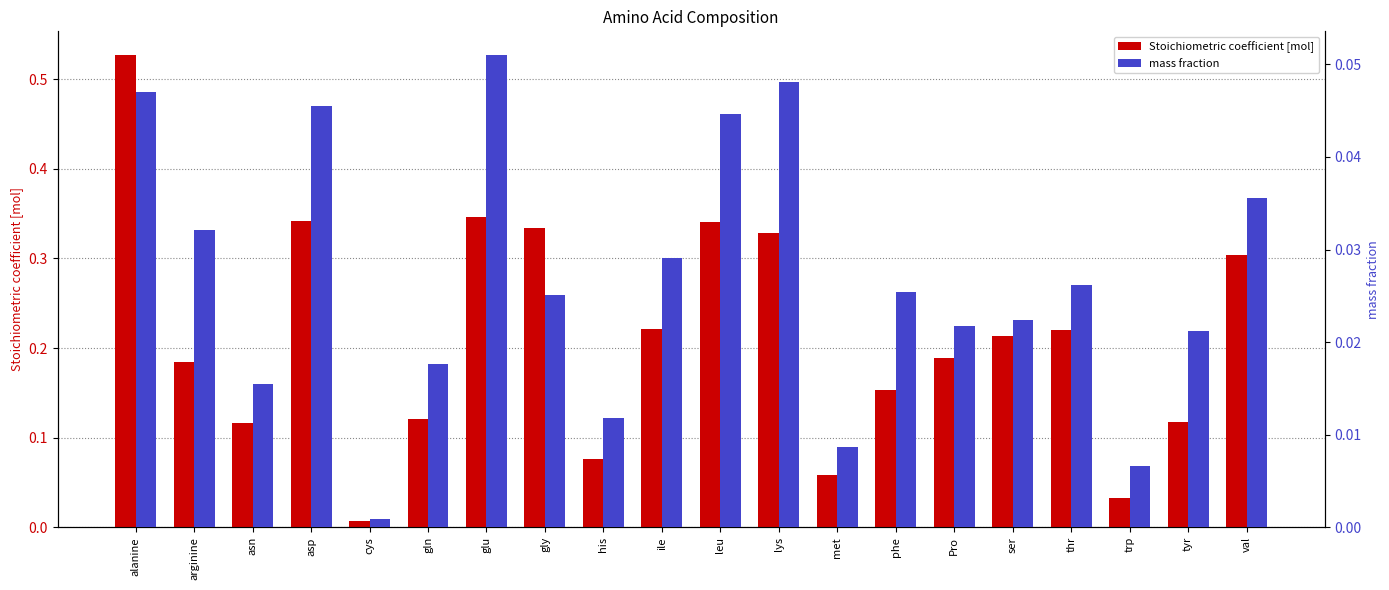

True or false: mass fraction has a value of 0.0 at val.

True